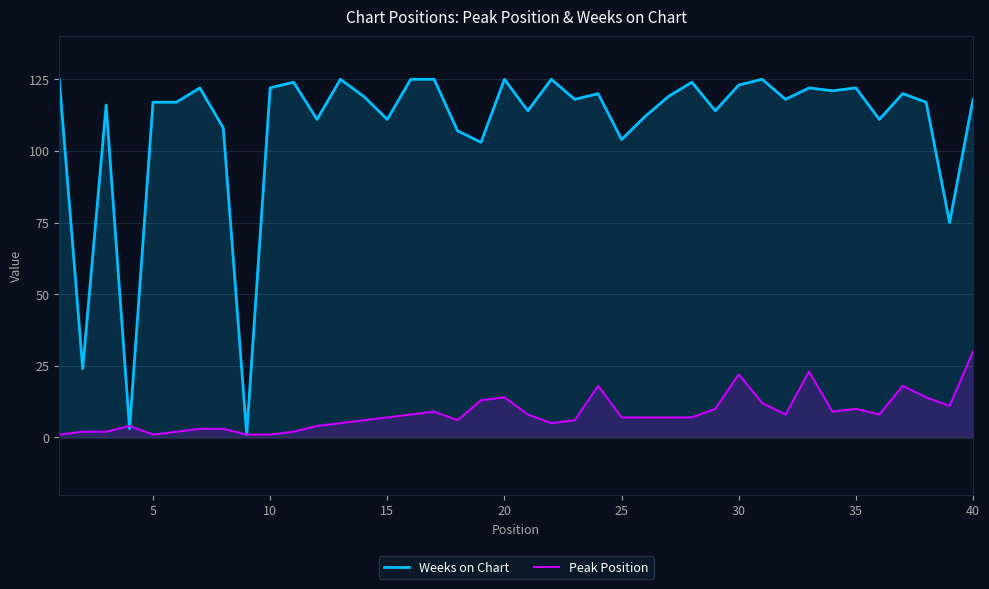

Rank the series by their average value, from lowest to highest.

Peak Position, Weeks on Chart